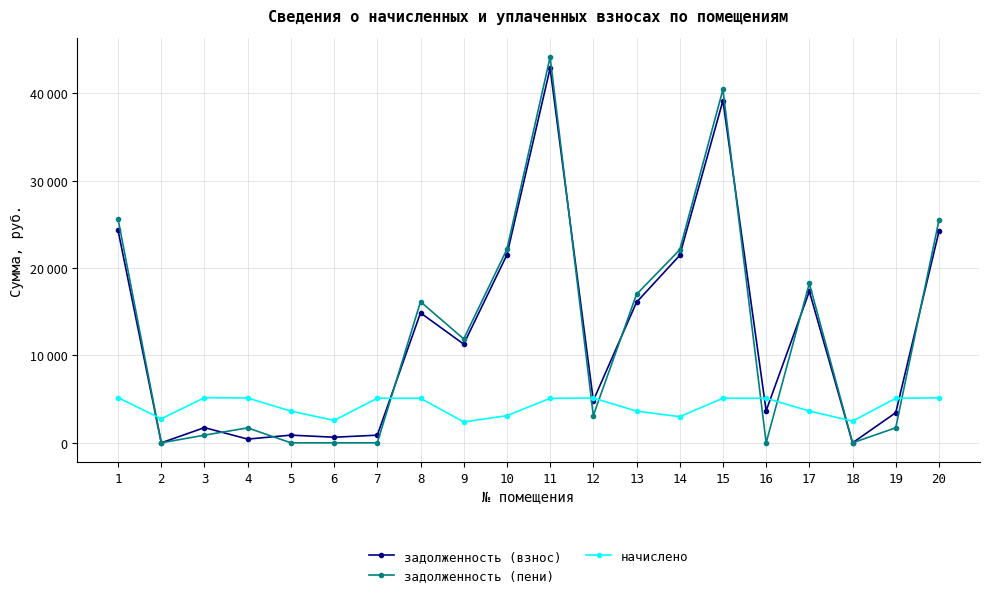

Reading left to right, list all the values displayed in this chart.

задолженность (взнос): 1=24310.6	2=0.0	3=1742.5	4=427.8	5=880.4	6=641.7	7=875.6	8=14881.4	9=11299.7	10=21522.0	11=42892.0	12=4843.5	13=16096.4	14=21462.9	15=39180.8	16=3671.5	17=17342.4	18=0.0	19=3450.9	20=24205.9
задолженность (пени): 1=25605.2	2=0.0	3=880.7	4=1711.2	5=0.0	6=0.0	7=0.0	8=16157.3	9=11896.8	10=22161.8	11=44166.1	12=3126.9	13=17004.1	14=22100.8	15=40456.8	16=0.0	17=18251.9	18=0.0	19=1725.0	20=25494.9
начислено: 1=5178.2	2=2752.8	3=5170.8	4=5133.6	5=3630.7	6=2566.8	7=5103.8	8=5103.8	9=2388.2	10=3111.7	11=5096.4	12=5133.6	13=3630.7	14=2993.7	15=5103.8	16=5103.8	17=3638.2	18=2485.0	19=5096.4	20=5155.9